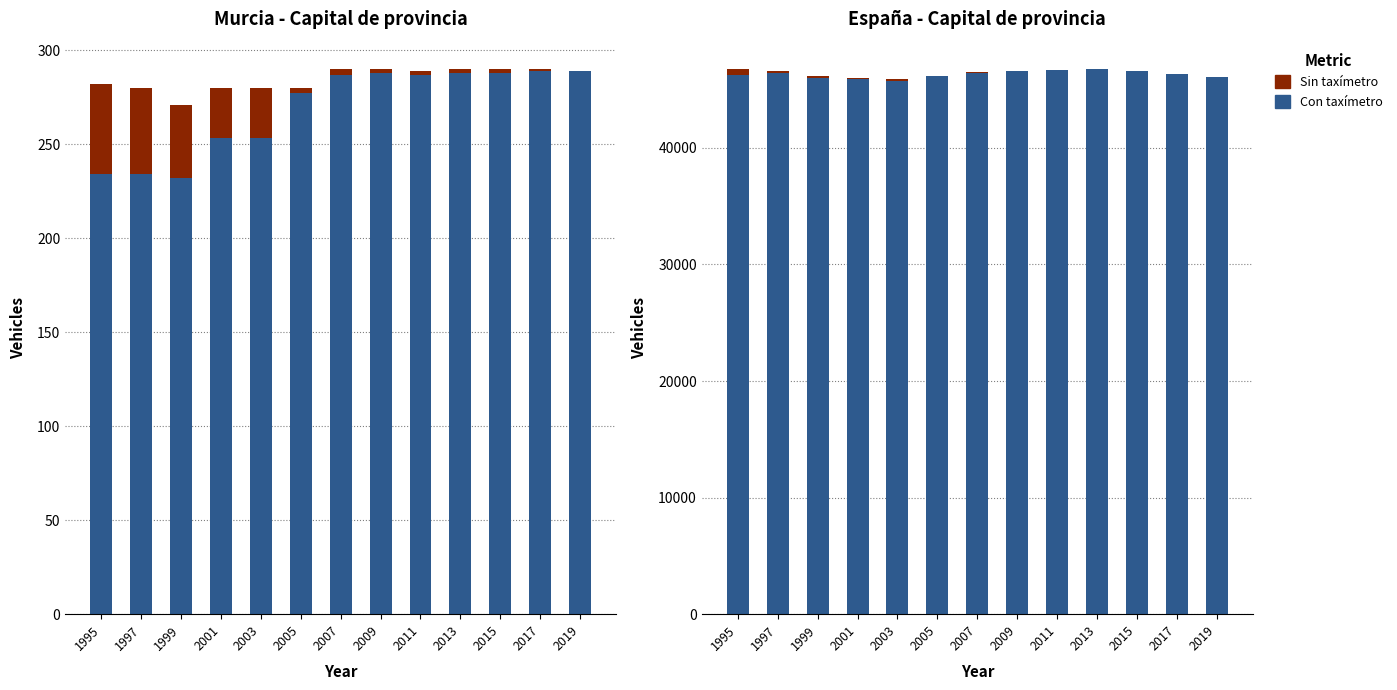

Which category has the highest value in the Con taxímetro series?

2013